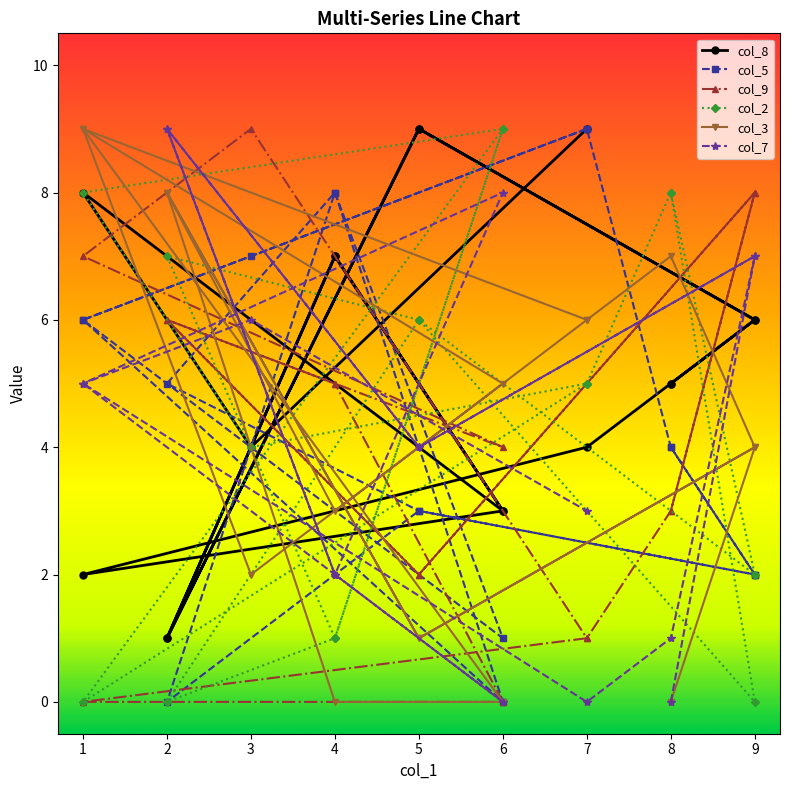

Which series has the largest total across all categories?

col_8